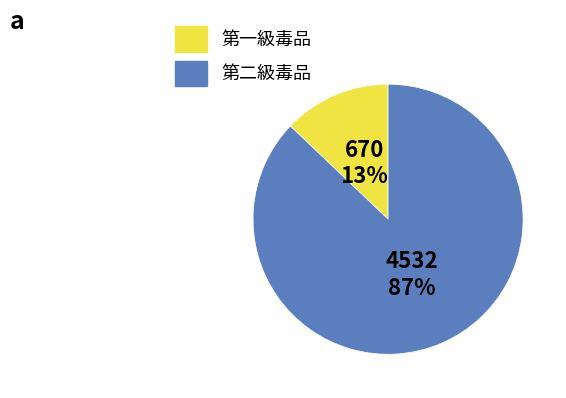

To the nearest percent, what is the difference between the largest and smallest slice percentages?

74%